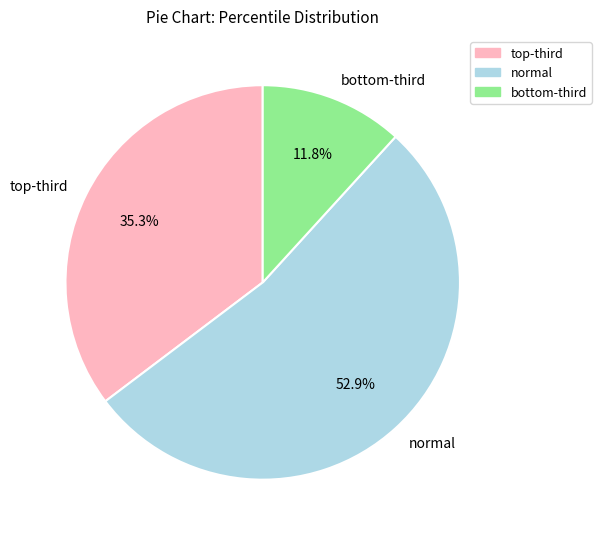

Rank the categories by value from highest to lowest.

normal, top-third, bottom-third